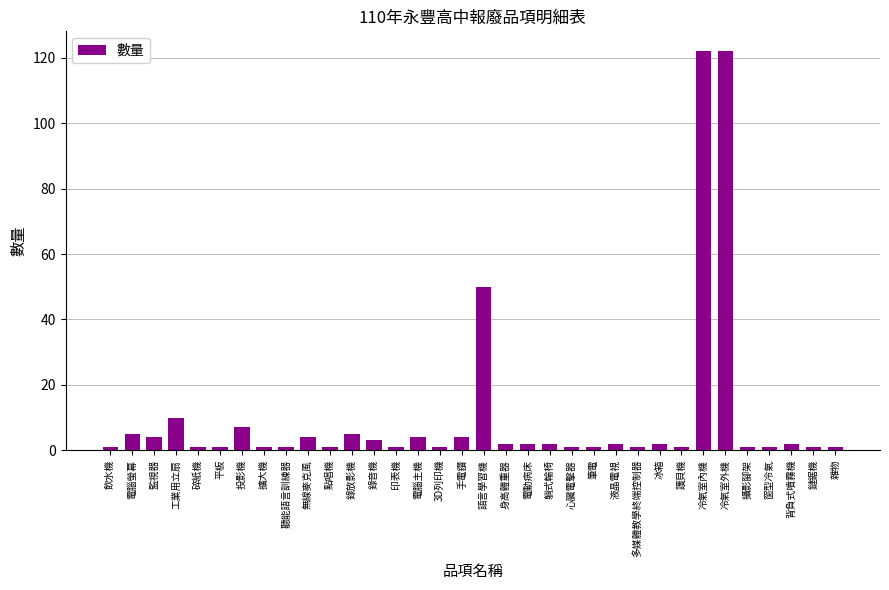

How many bars are there in total?

34